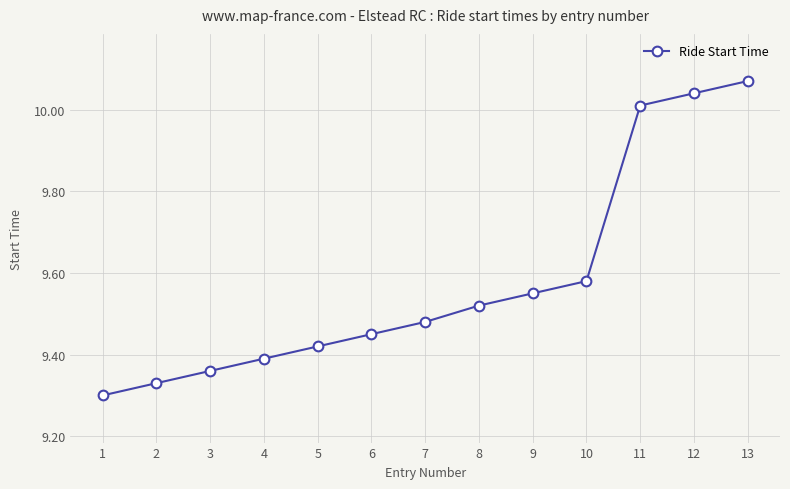

Which label corresponds to the largest value in the chart?

13